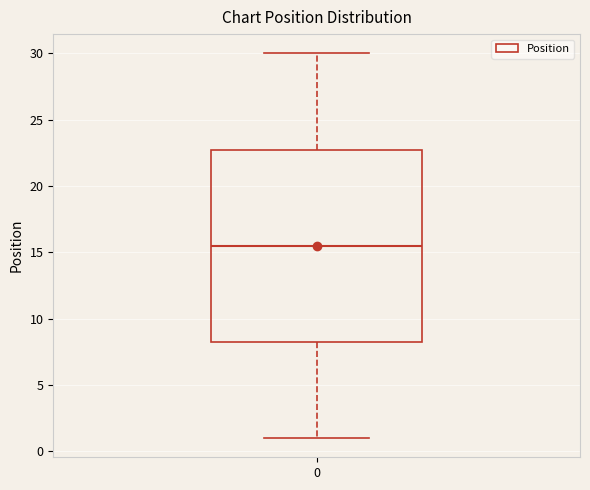

Read this box plot against the y-axis: the position of the median line, the range covered by the box, and the ends of both whiskers. The values are not printed on the chart, so give them approximately, as read against the axis.

median 15.5, box 8.5 to 23.0, whiskers 1.0 to 30.0